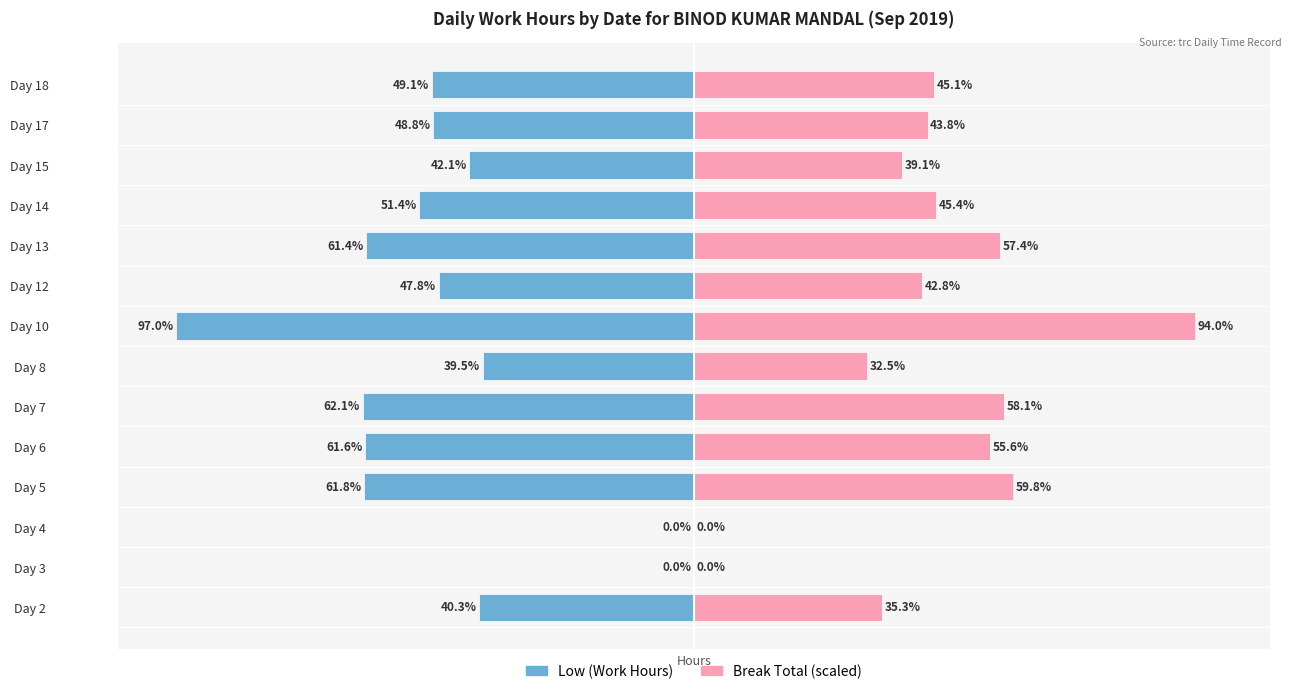

What is the difference between the maximum and second lowest values in the Break Total (scaled) series?

94.0